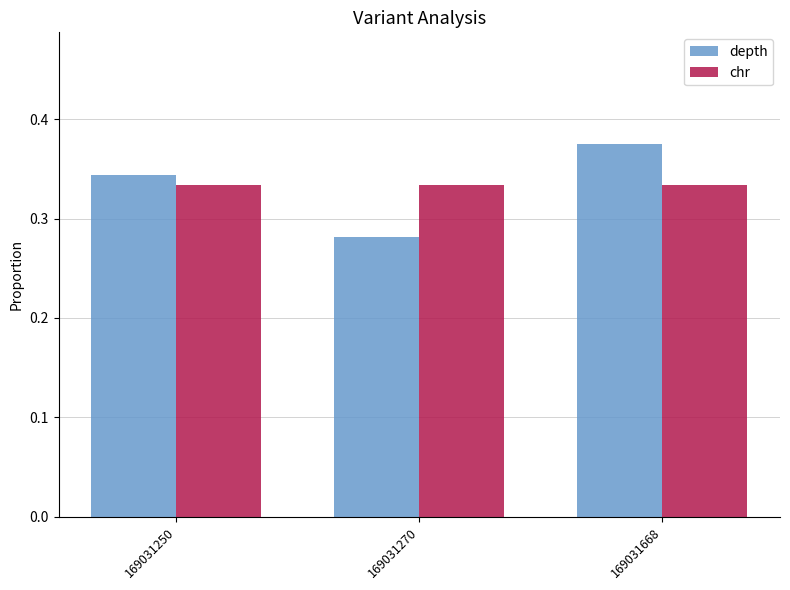

Which category has the highest value across all series?

169031668